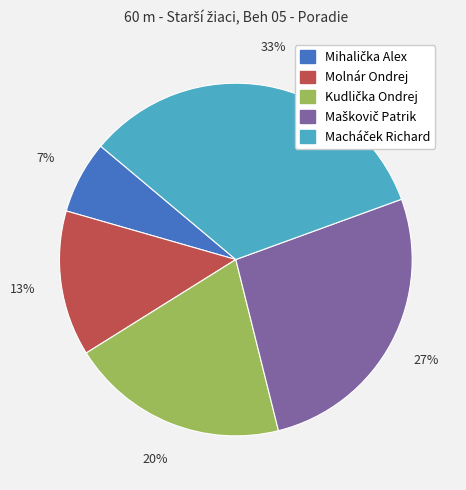

To the nearest percent, what portion does Molnár Ondrej represent?

13%